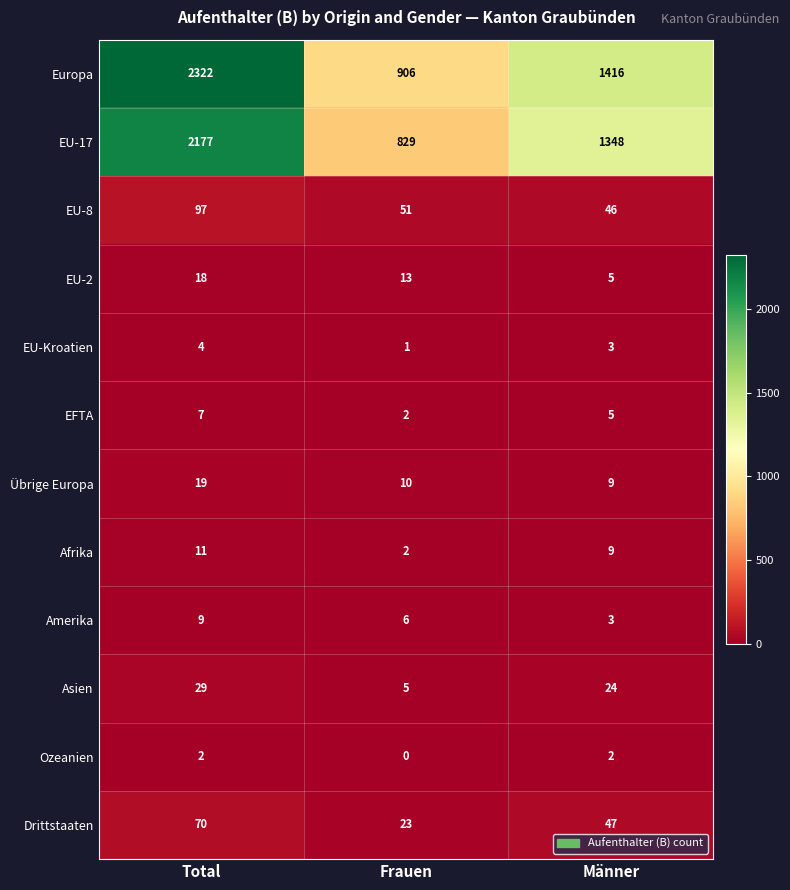

What is the highest value of the Asien series?

29